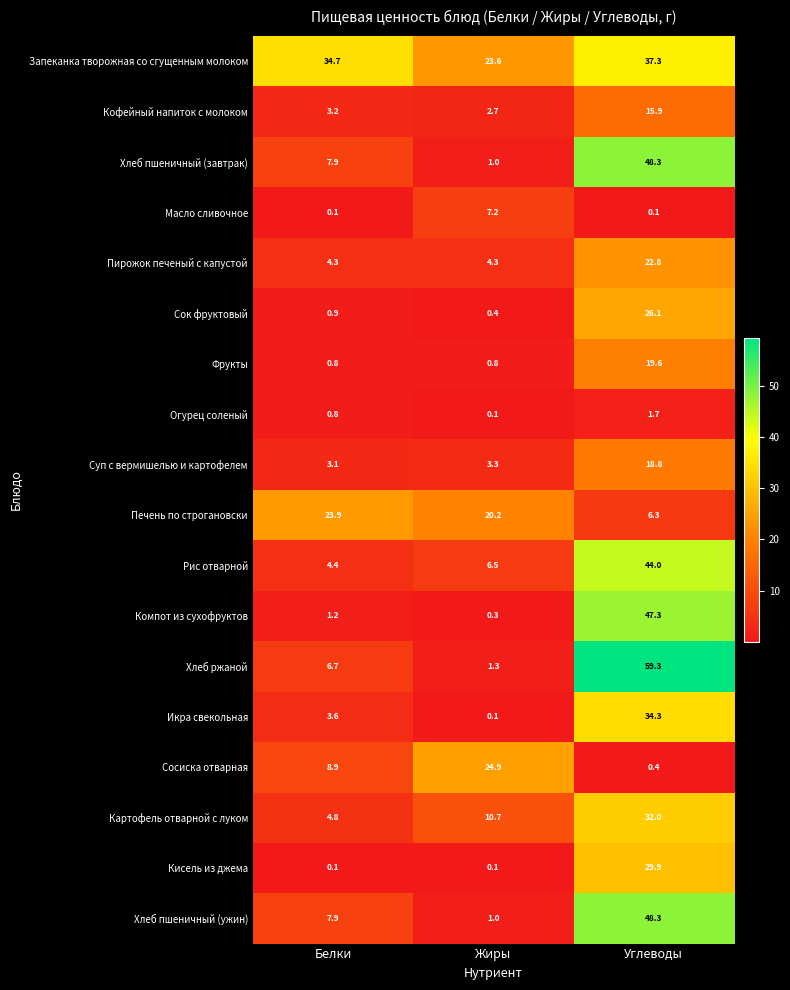

At how many categories does at least one series exceed 24?

3